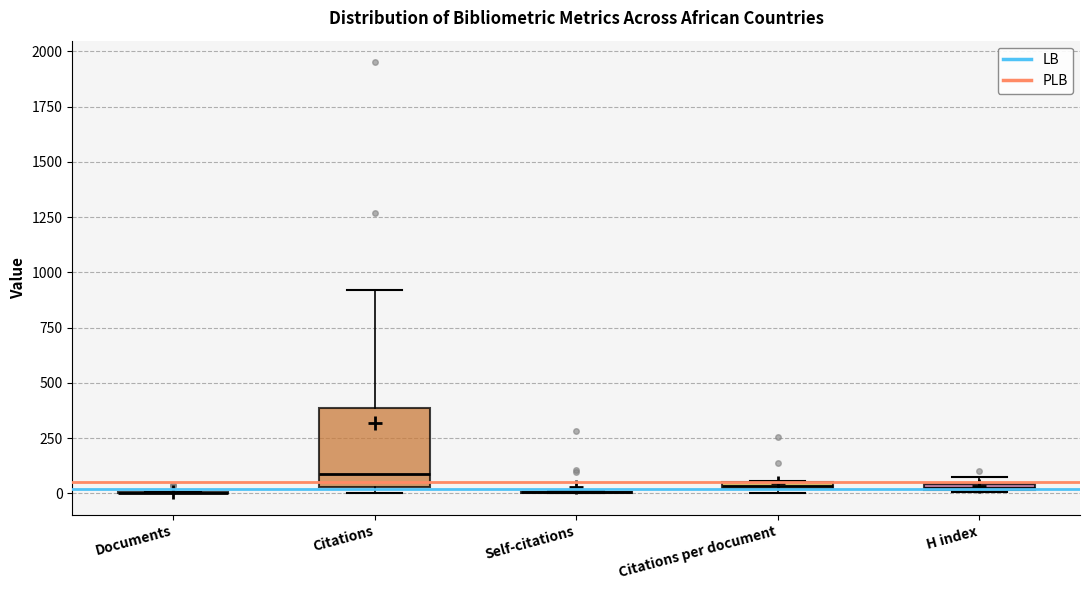

Where does the median line of the box for Citations sit on the y-axis? The values are not printed on the chart, so give them approximately, as read against the axis.

100